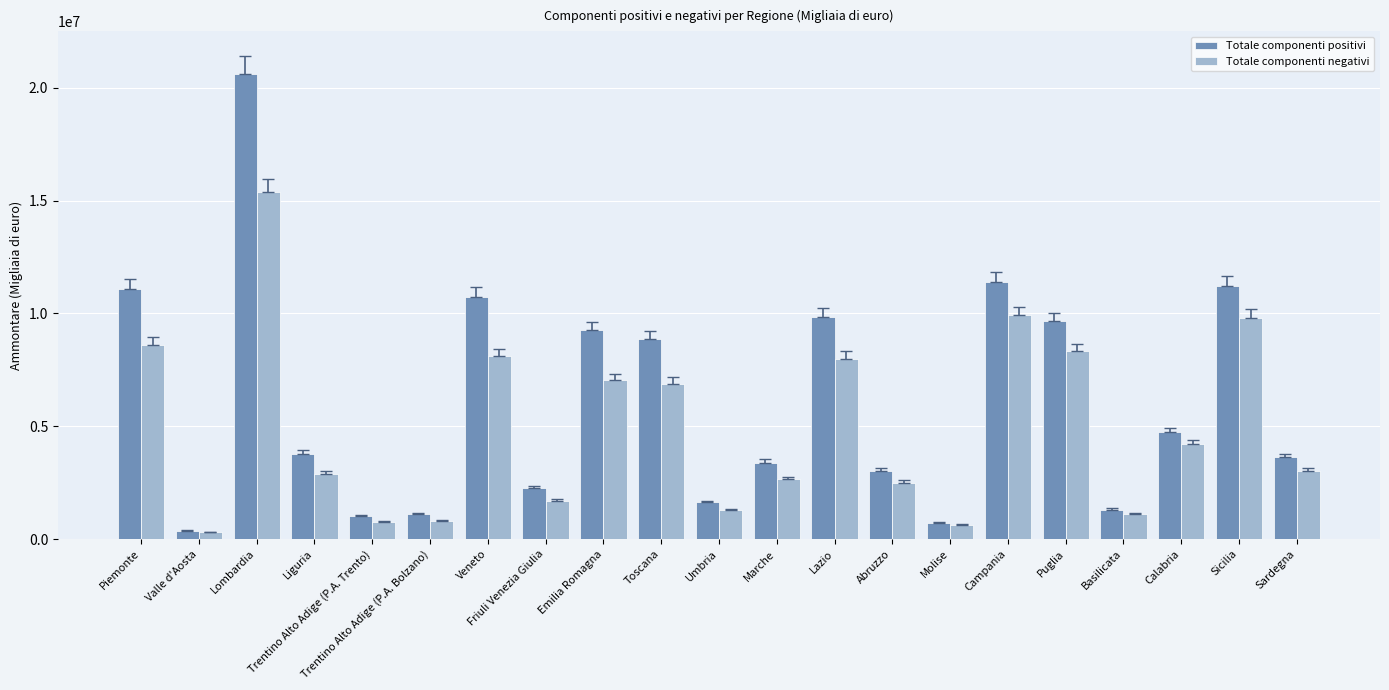

At which category does the chart reach its peak across all series?

Lombardia